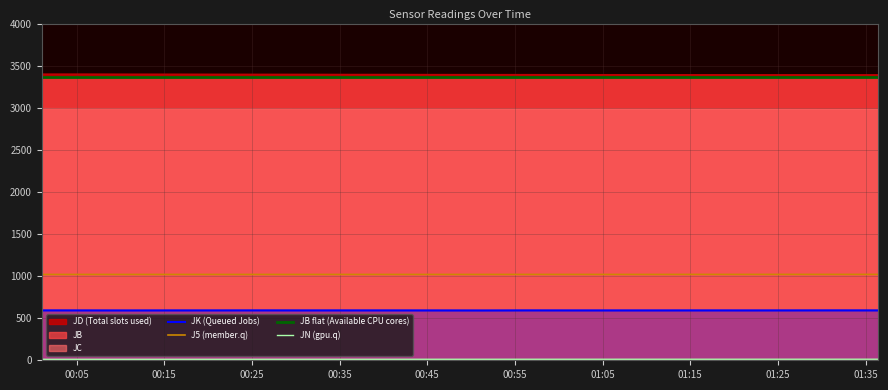

Reading left to right, transcribe all the data shown in this chart.

JK (Queued Jobs): 593.1	592.6	592.3	592.7	592.7	593.0	592.6	592.7	592.7	592.4	592.0	592.8	592.5	592.5	592.5	592.7	592.5	592.7	593.1	592.8
J5 (member.q): 1019.5	1019.5	1019.5	1019.5	1019.5	1019.6	1019.6	1019.5	1019.6	1019.6	1019.6	1019.7	1019.7	1019.6	1019.6	1019.9	1019.9	1020.0	1020.0	1020.0
JB flat (Available CPU cores): 3370.0	3370.0	3370.0	3370.0	3370.0	3370.0	3370.0	3370.0	3370.0	3370.0	3370.0	3370.0	3370.0	3370.0	3370.0	3370.0	3370.0	3370.0	3370.0	3370.0
JN (gpu.q): 11.5	11.6	11.6	11.7	11.7	11.8	11.8	11.9	11.9	12.0	12.0	12.1	12.1	12.2	12.2	12.3	12.3	12.4	12.4	12.5